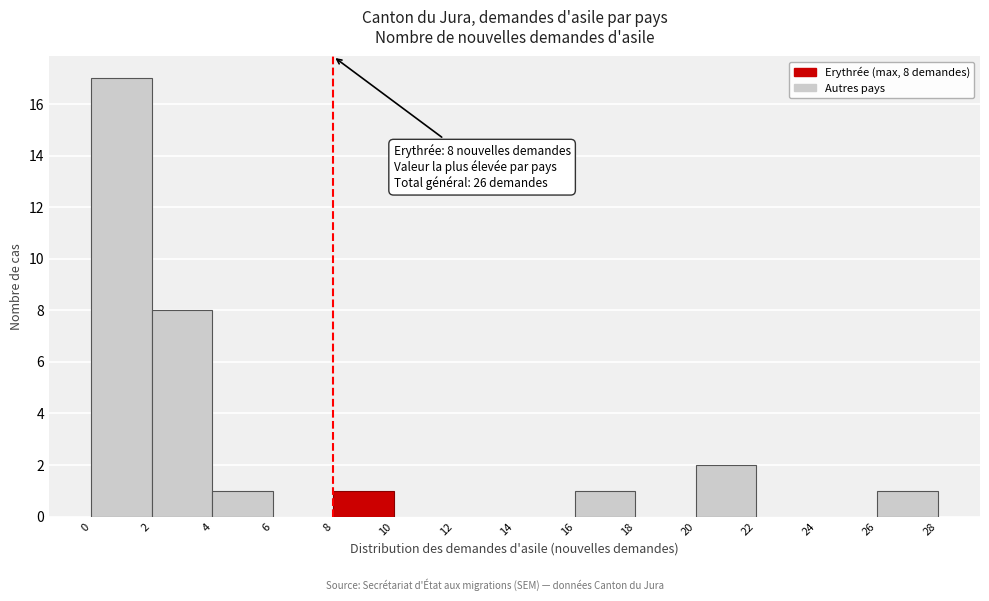

Over which range of the x-axis is the bar tallest?

0 to 2